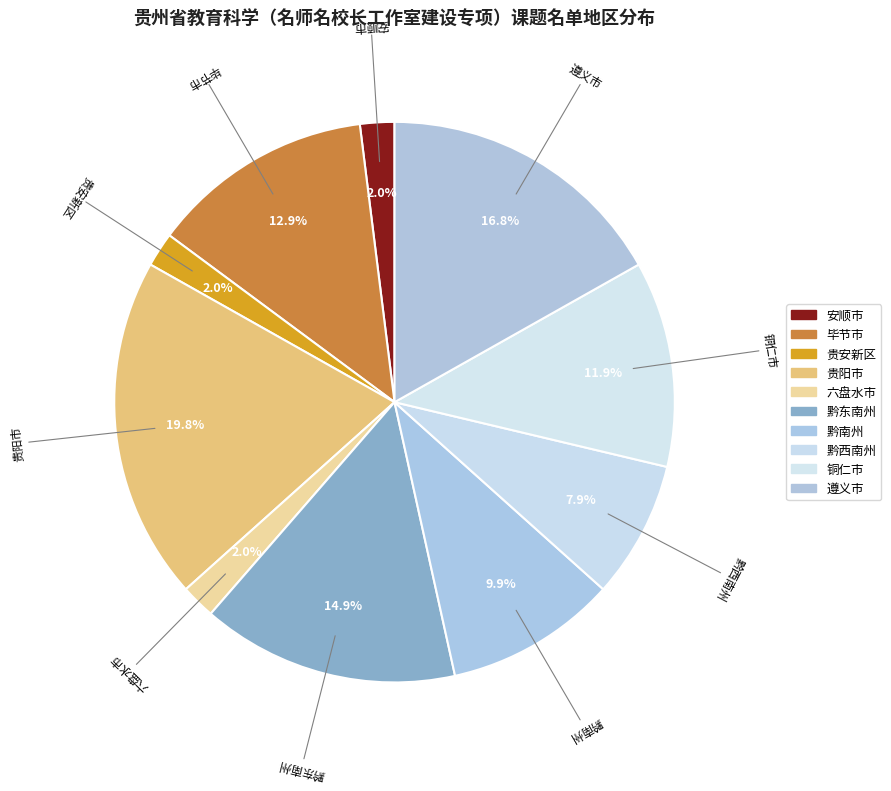

To the nearest percent, what is the average slice percentage?

10%